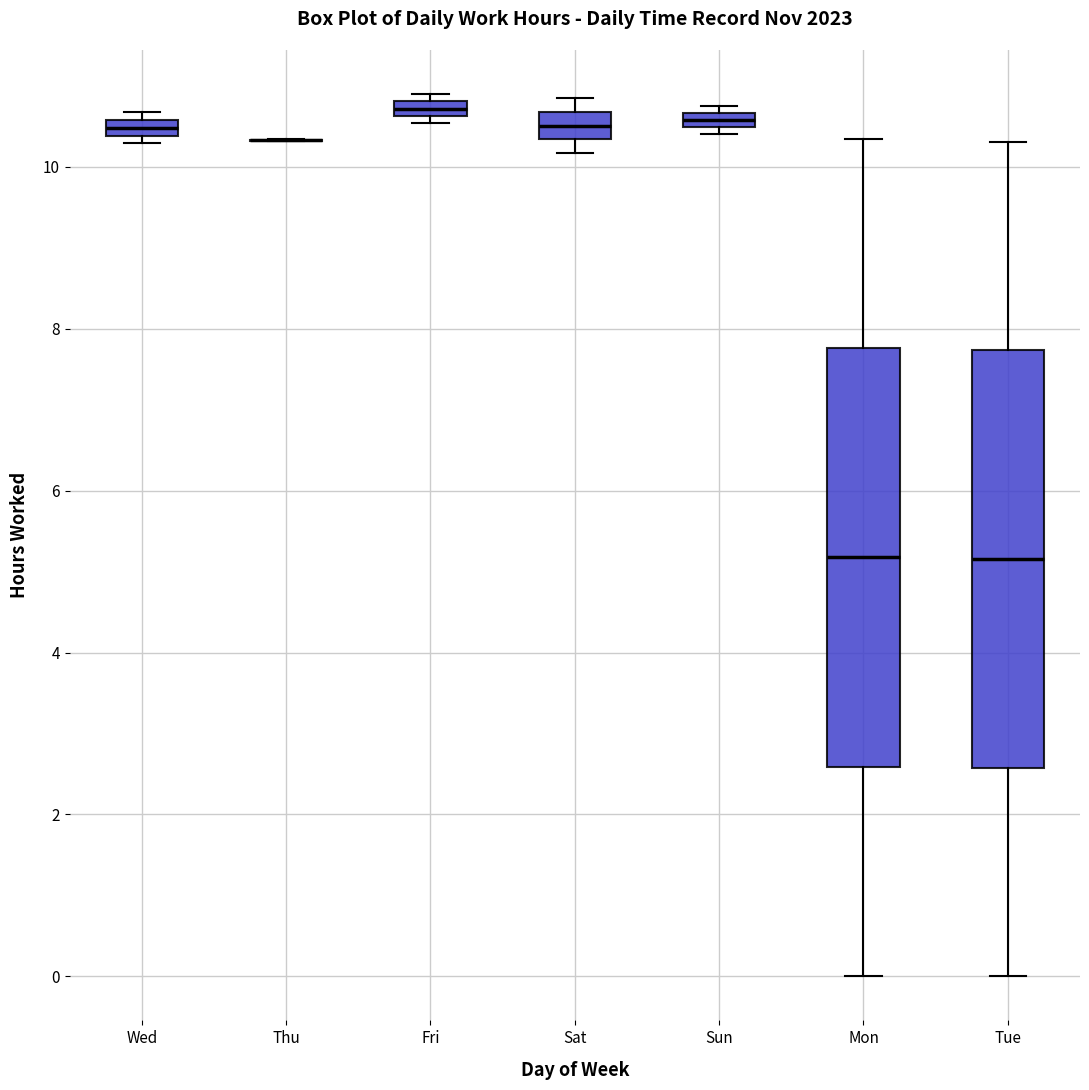

Where is the upper edge of the box for Sun on the y-axis? The values are not printed on the chart, so give them approximately, as read against the axis.

10.6